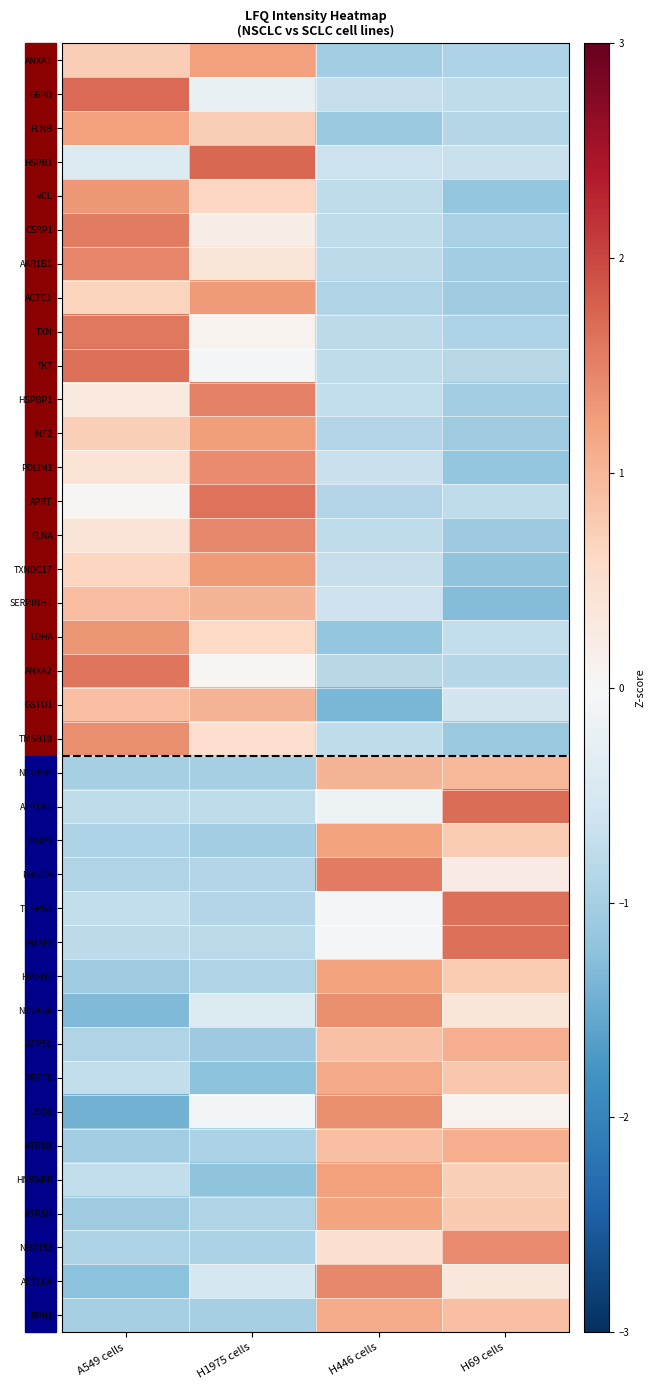

At which category is the sum across all series the highest?

A549 cells